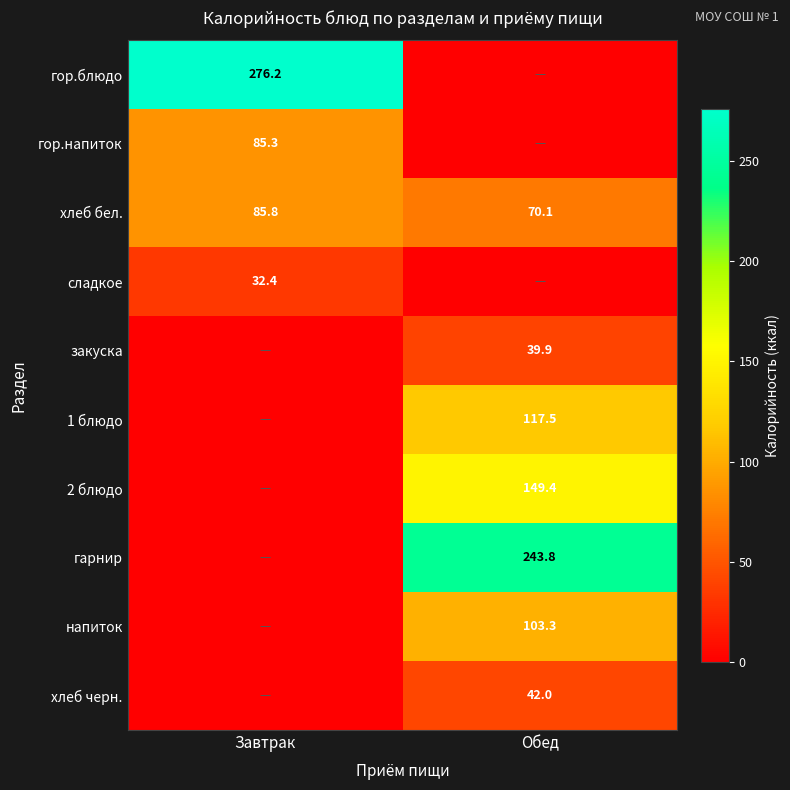

Is it true that гарнир equals 243.8 at Обед?

True